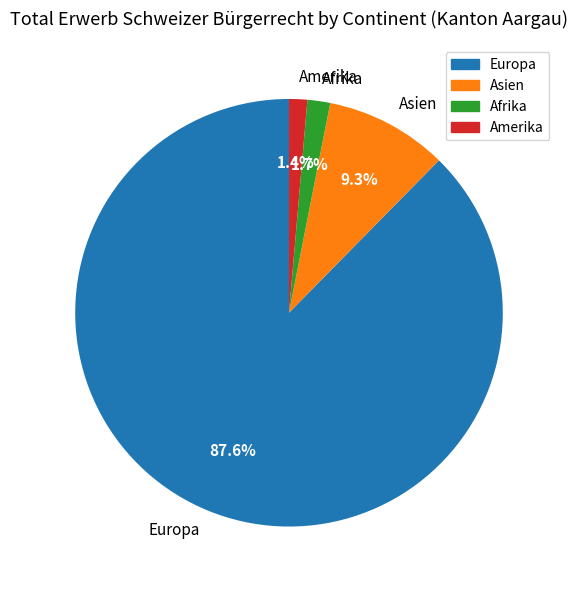

Which has a higher value, Asien or Afrika?

Asien